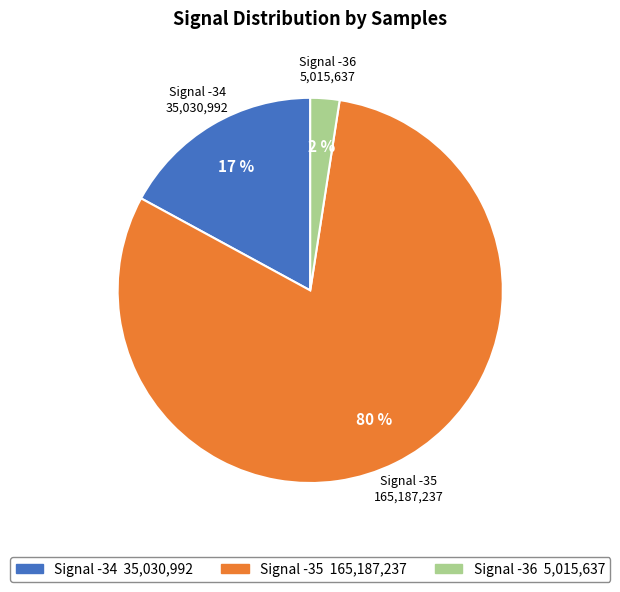

What percentage is the Signal -34 slice, to the nearest percent?

17%